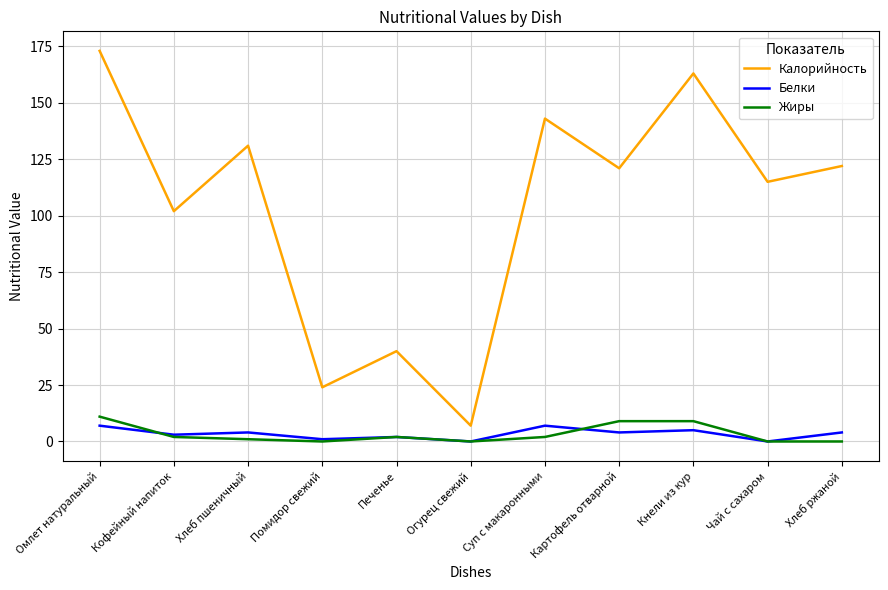

True or false: Калорийность and Жиры intersect in this chart.

False